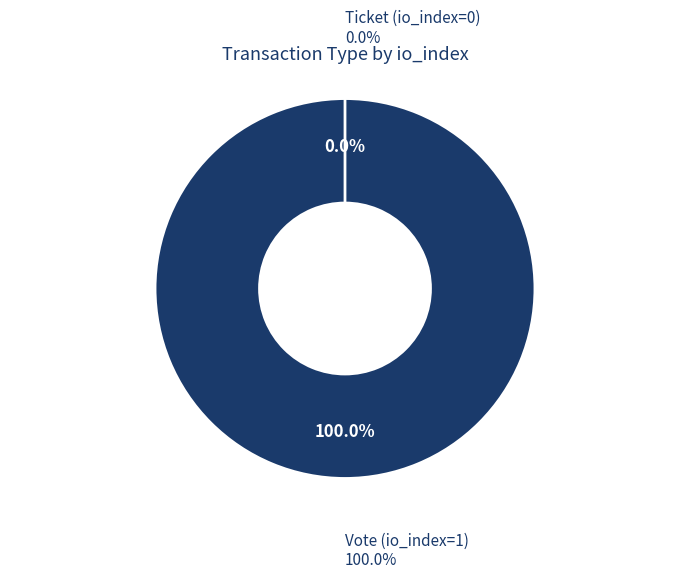

Does Vote (io_index=1) represent more than half of the total?

Yes